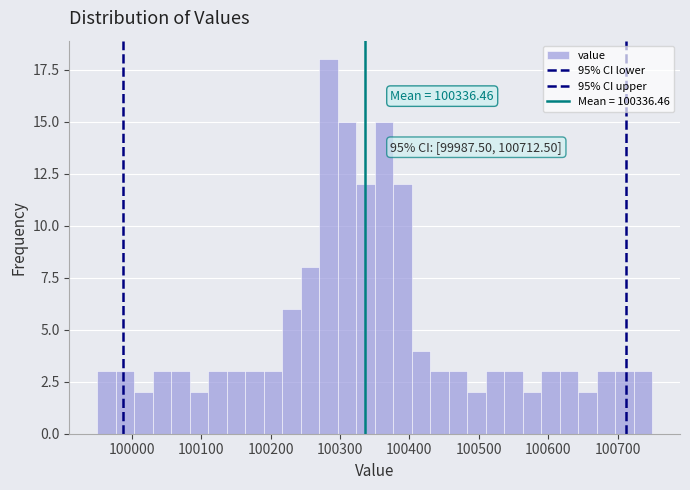

Around what value on the x-axis is the tallest bar? Give the approximate position of its centre, as read against the axis.

100280